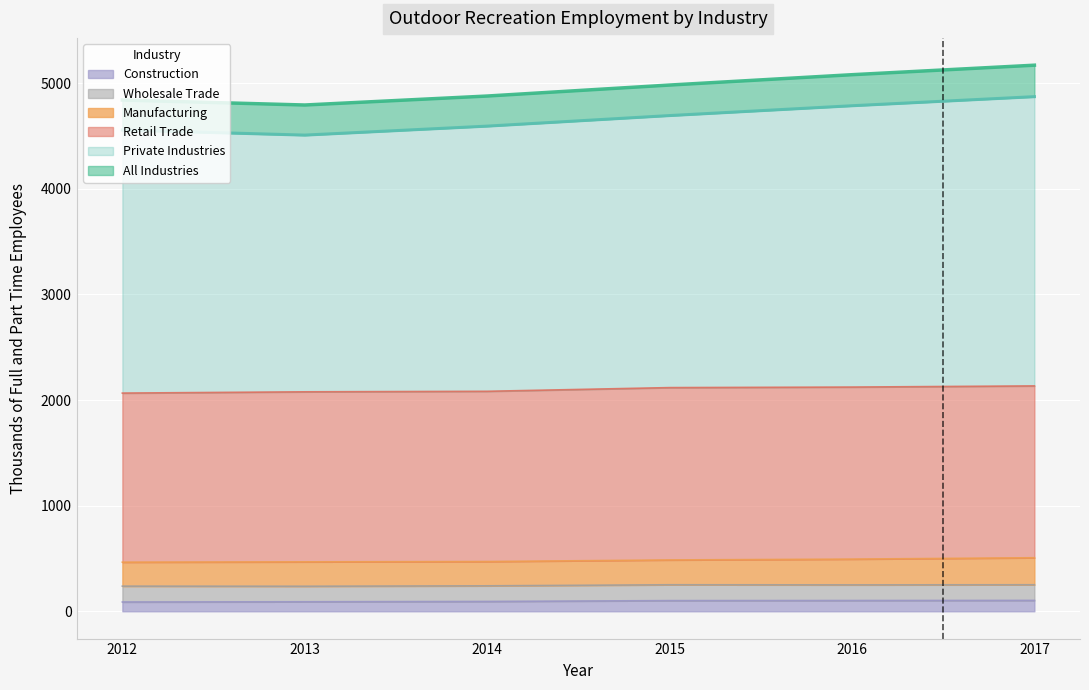

Count the Private Industries values in the range 4557 to 4787.

4